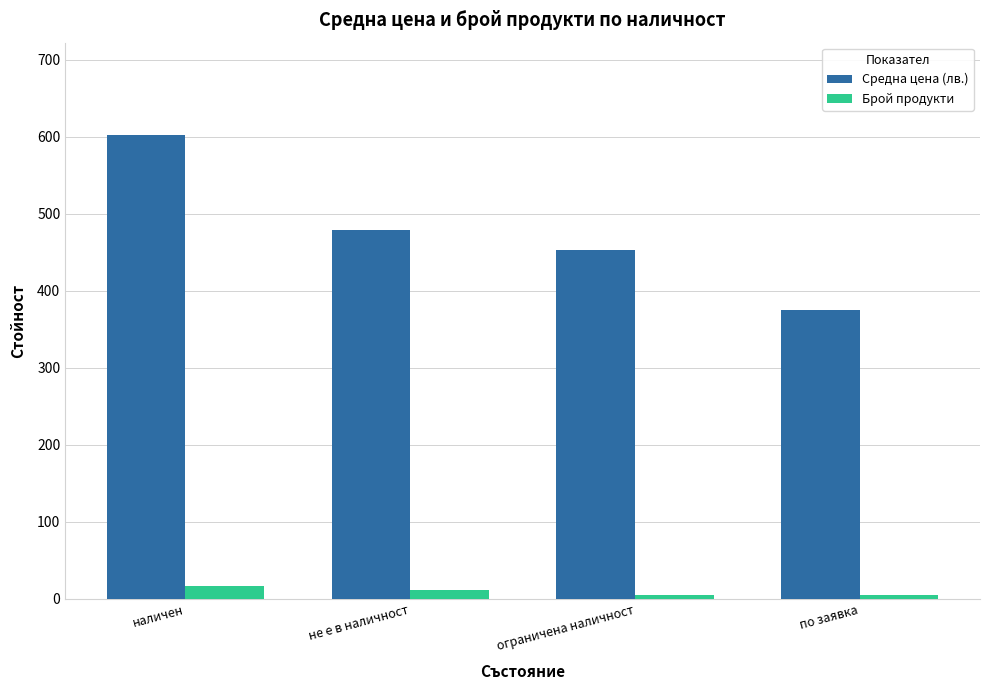

What is the sum of all Брой продукти values?

39.0